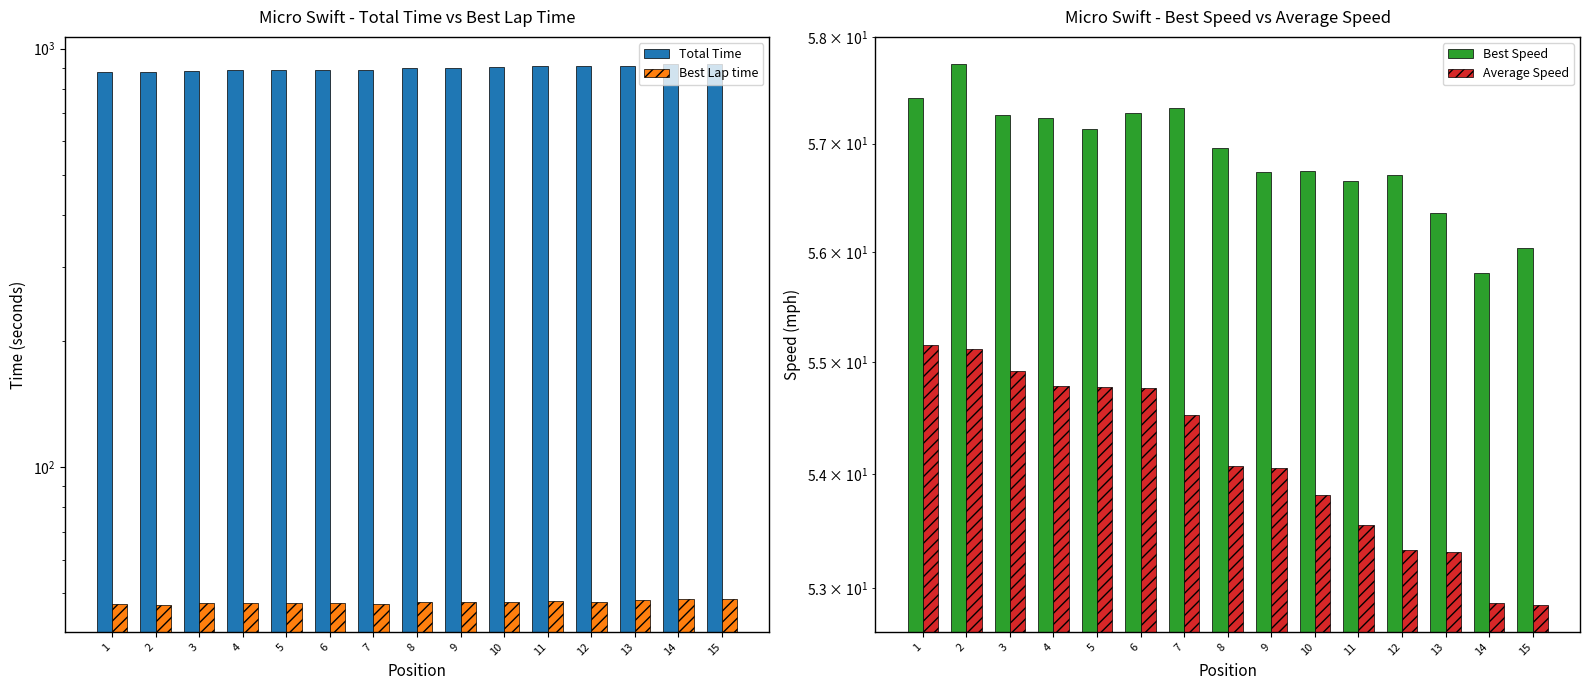

The value of Best Speed at 13 is 56.4. True or false?

True